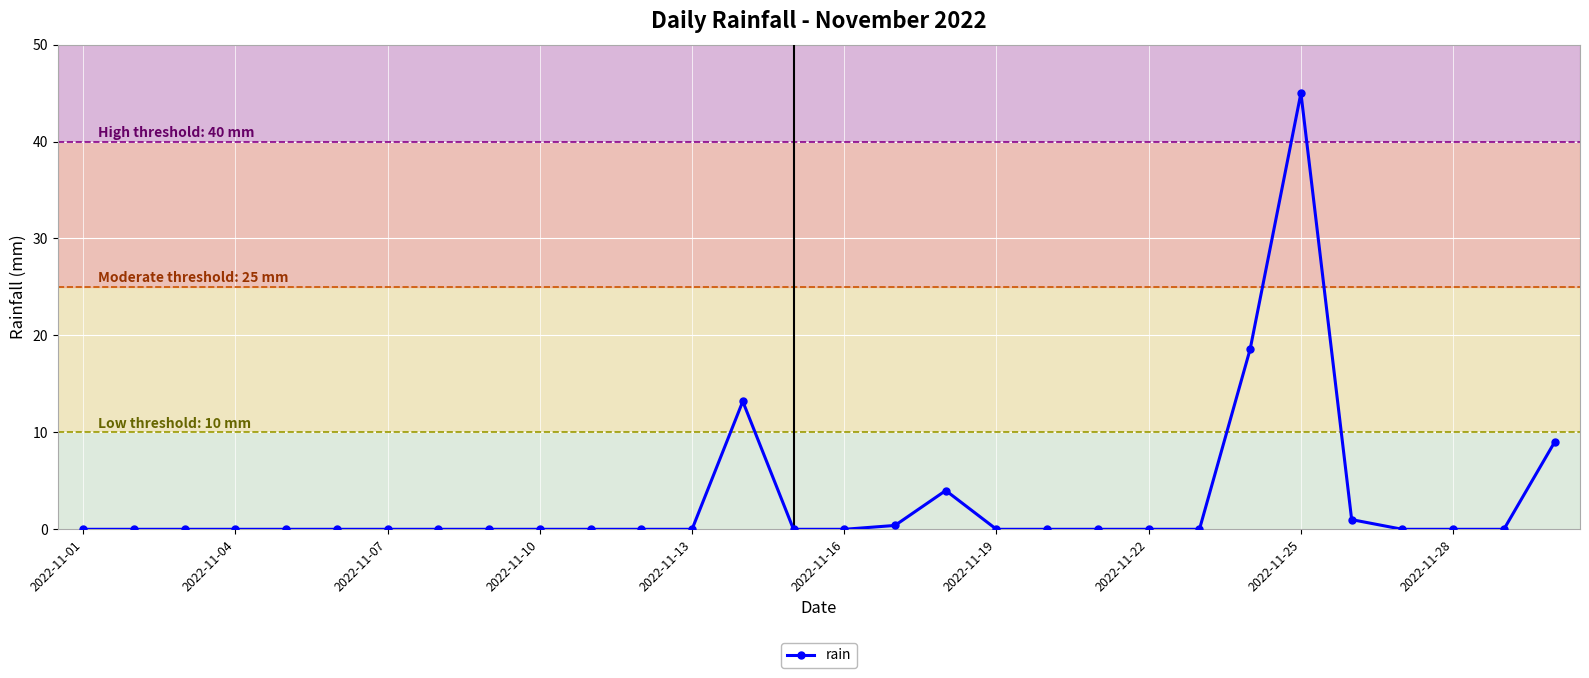

What is the value of the 18th point from the left?

4.0